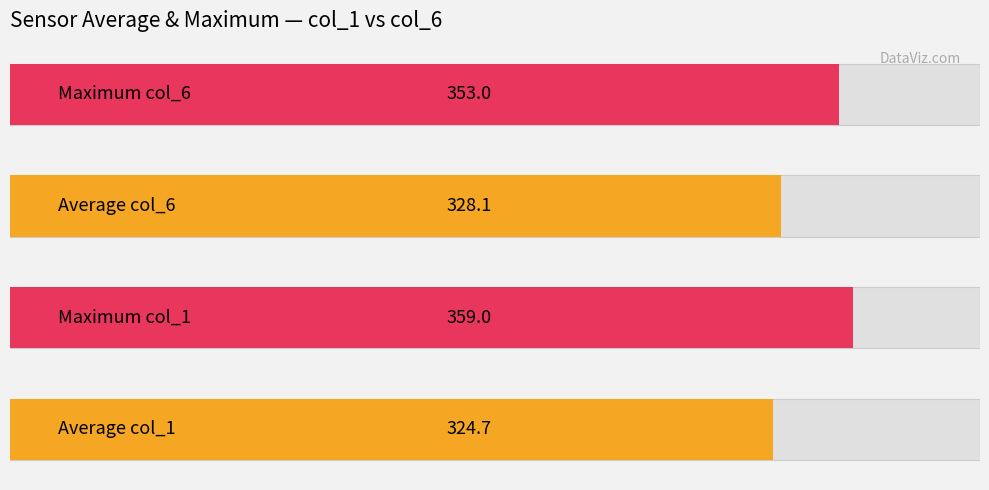

True or false: col_2 has a value of 3.3 at 00:33.

False